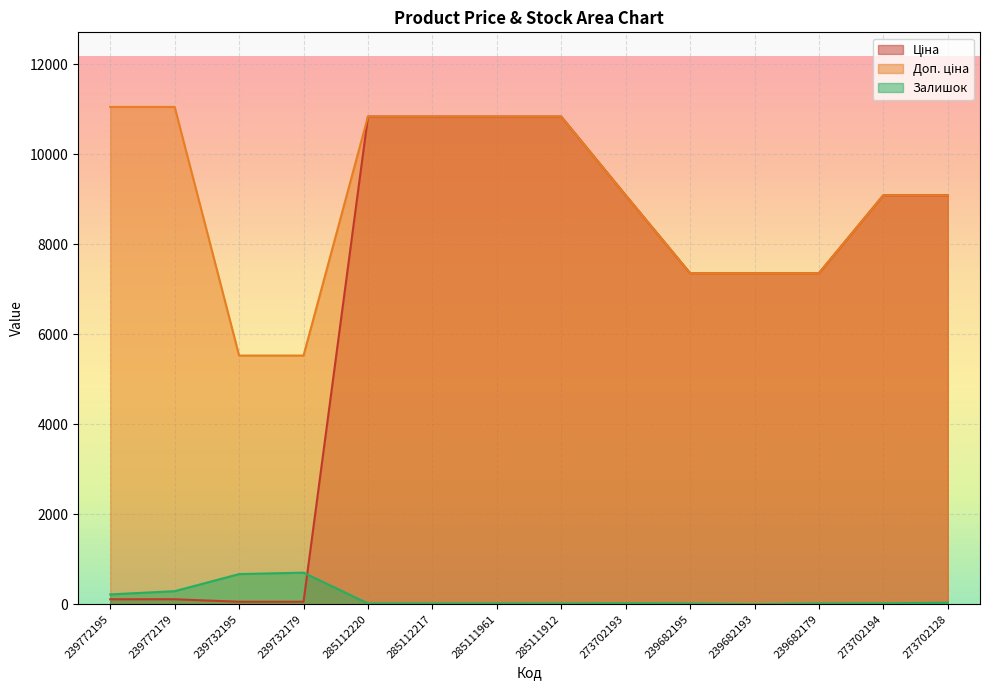

What position from the left is 285111912?

8